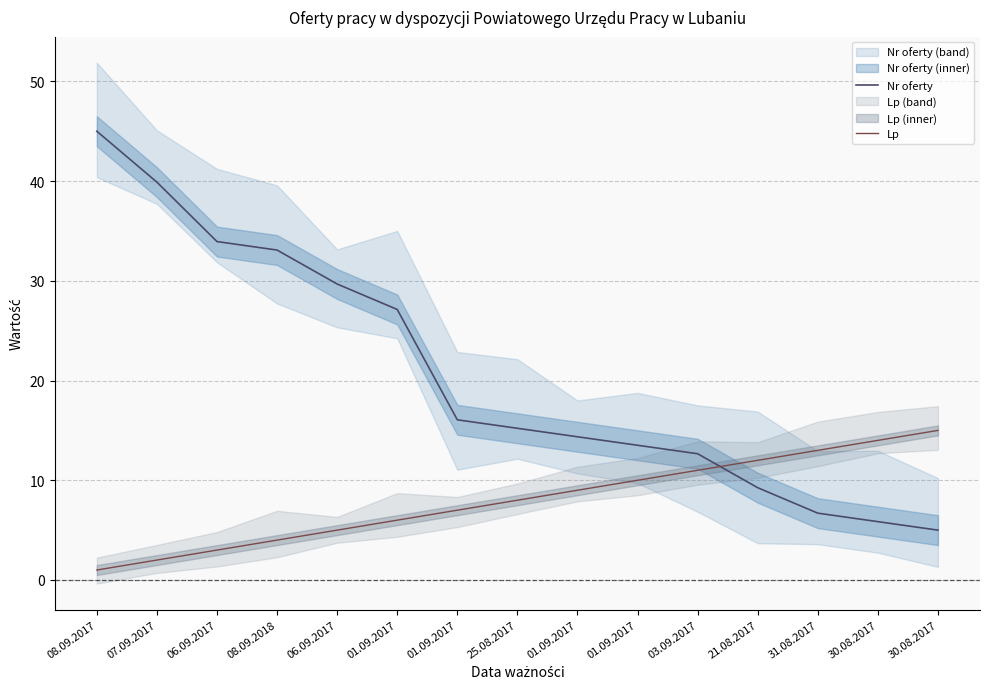

What is the average value of the Lp series?

8.0